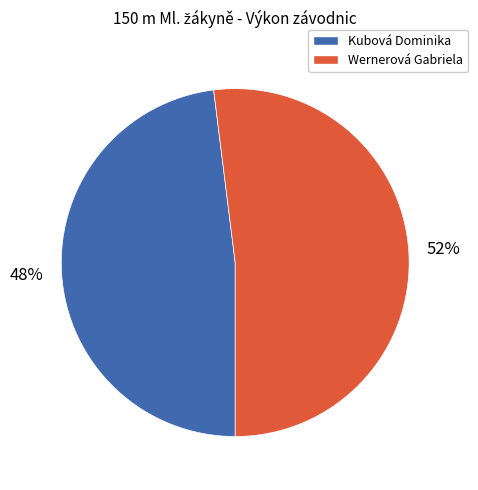

Do Kubová Dominika and Wernerová Gabriela together represent more than half of the pie?

Yes